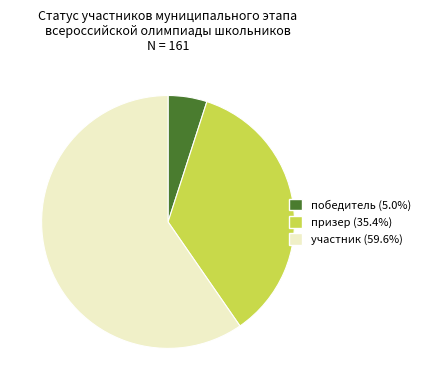

What is the ratio of the value at призер to the value at победитель?

7.1